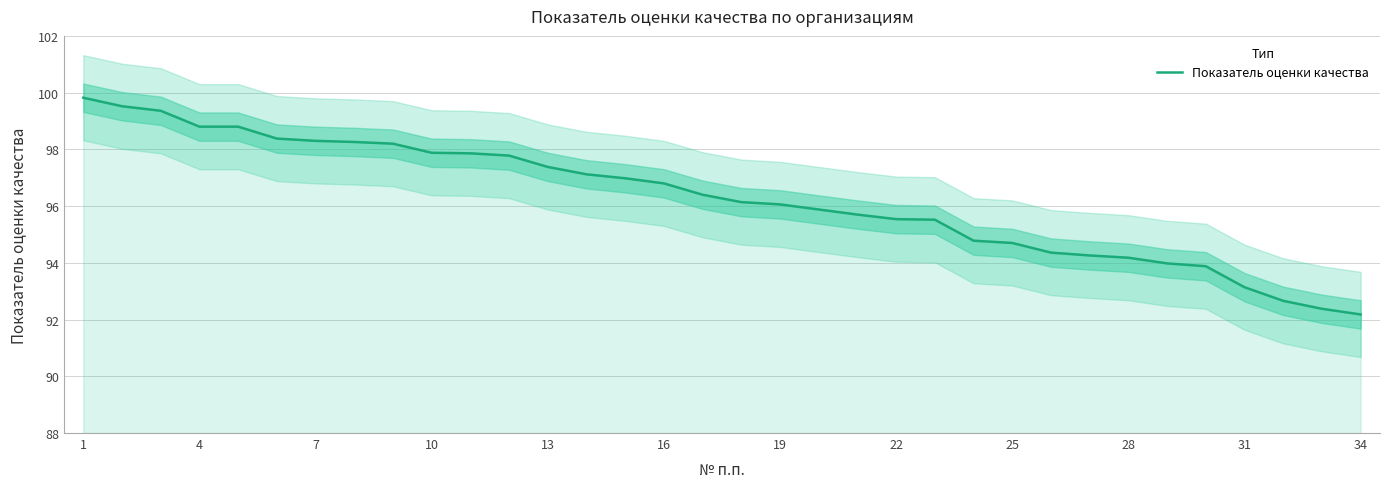

What is the maximum value for Показатель оценки качества?

99.8